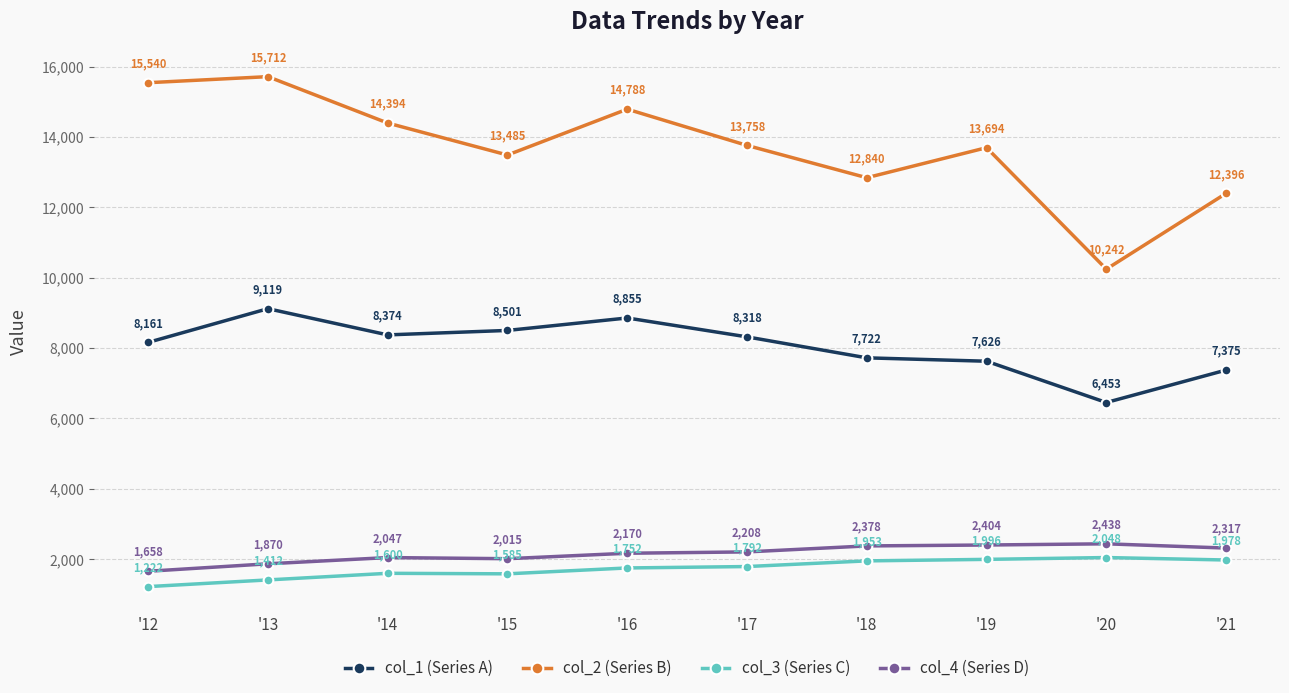

What is the total value across all series at '21?

24066